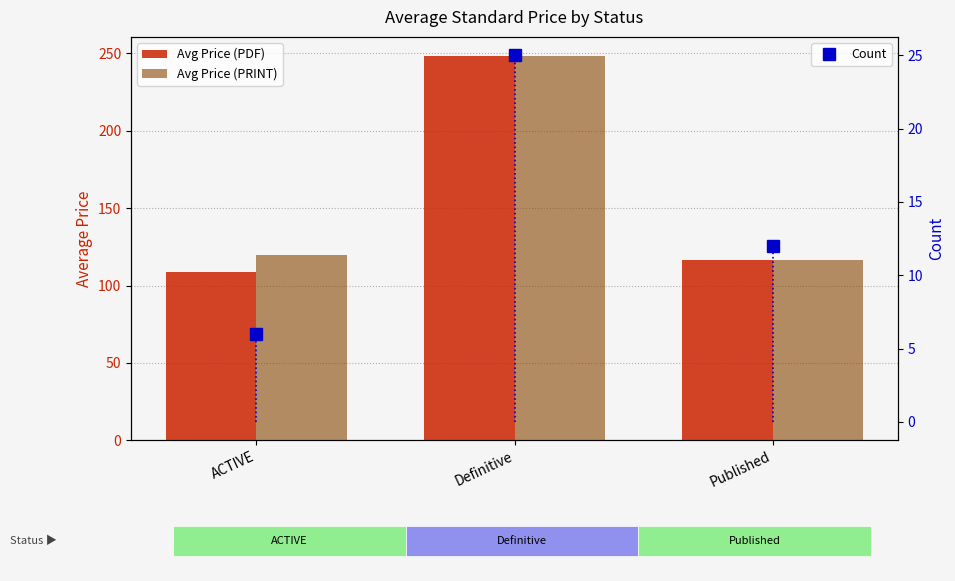

Which category has the highest value in the Avg Price (PDF) series?

Definitive